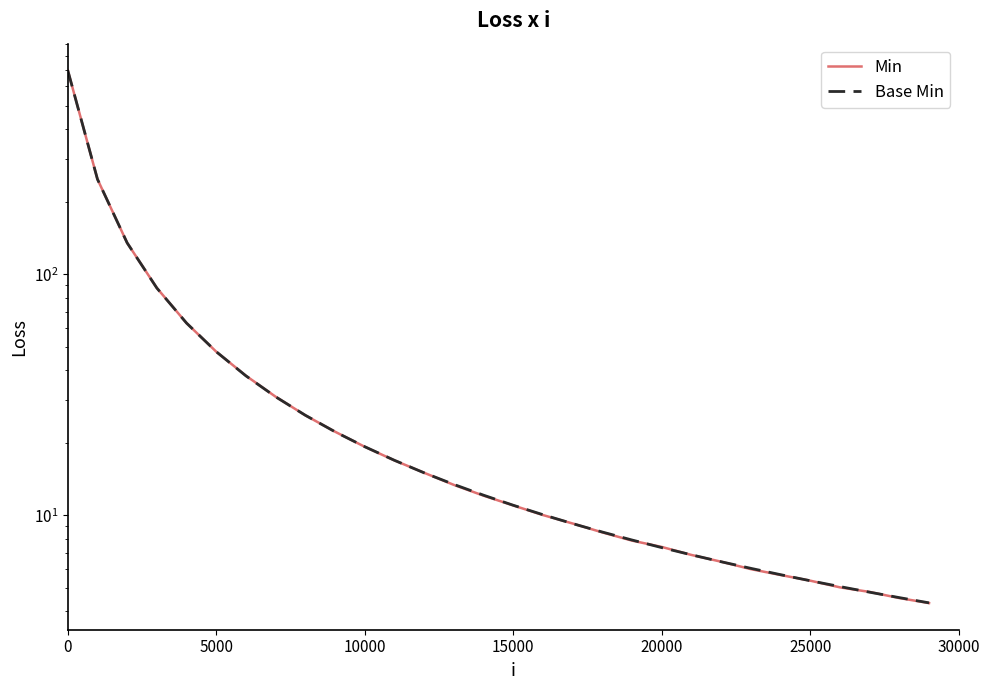

How many values in the Base Min series exceed 12?

15